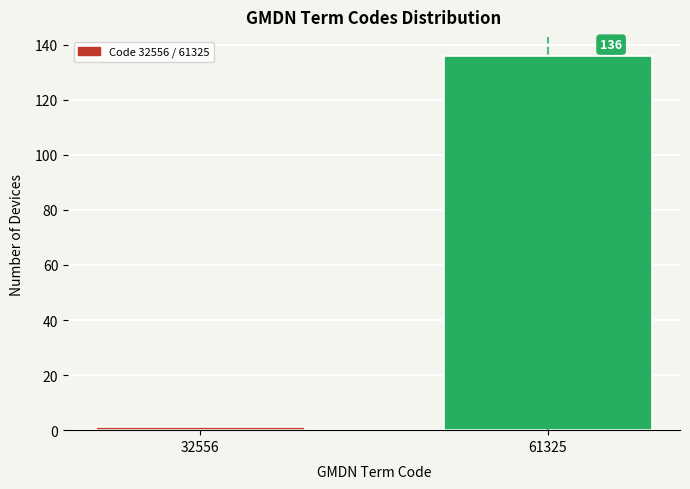

Reading left to right, list all the values displayed in this chart.

32556=1	61325=136